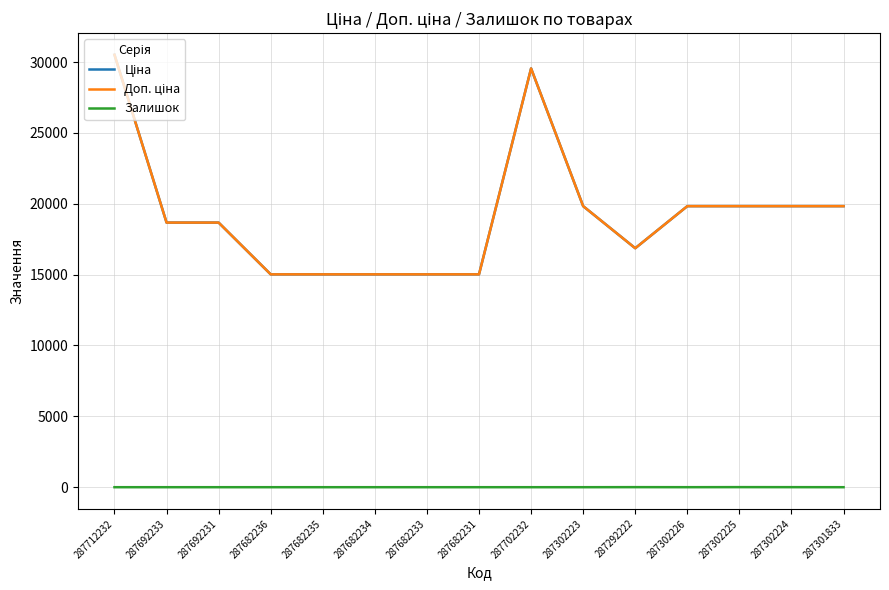

Rank the series at 287302225 from lowest to highest value.

Залишок, Ціна, Доп. ціна